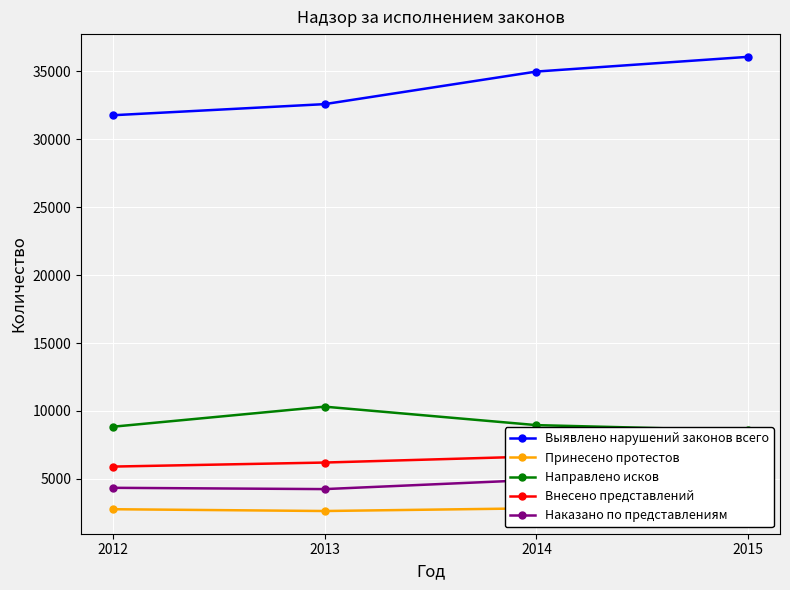

The value of Принесено протестов at 2014 is 1172. True or false?

False